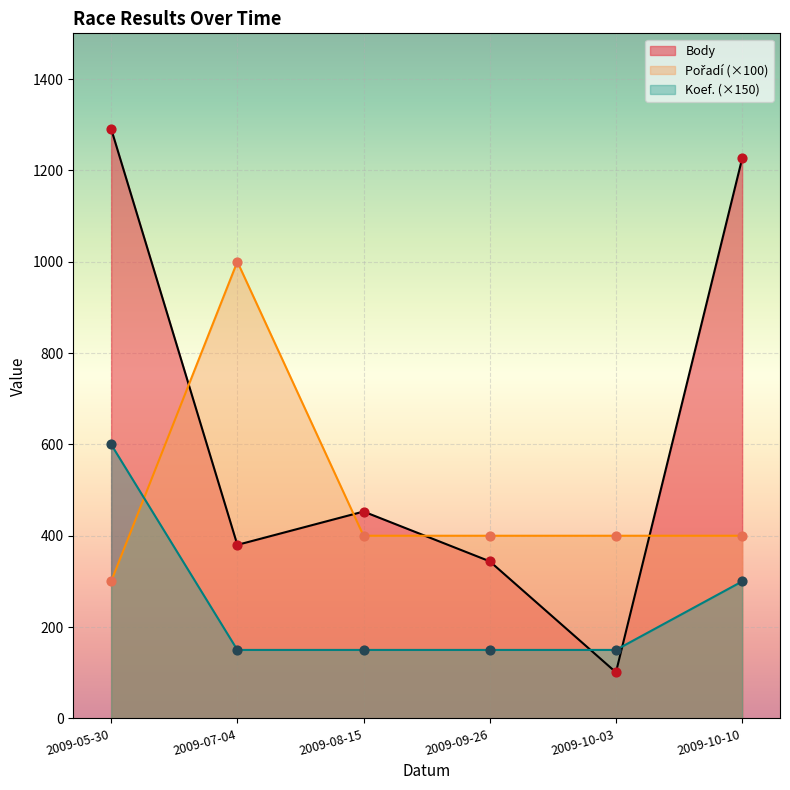

Which series has the widest spread of Y values?

Body